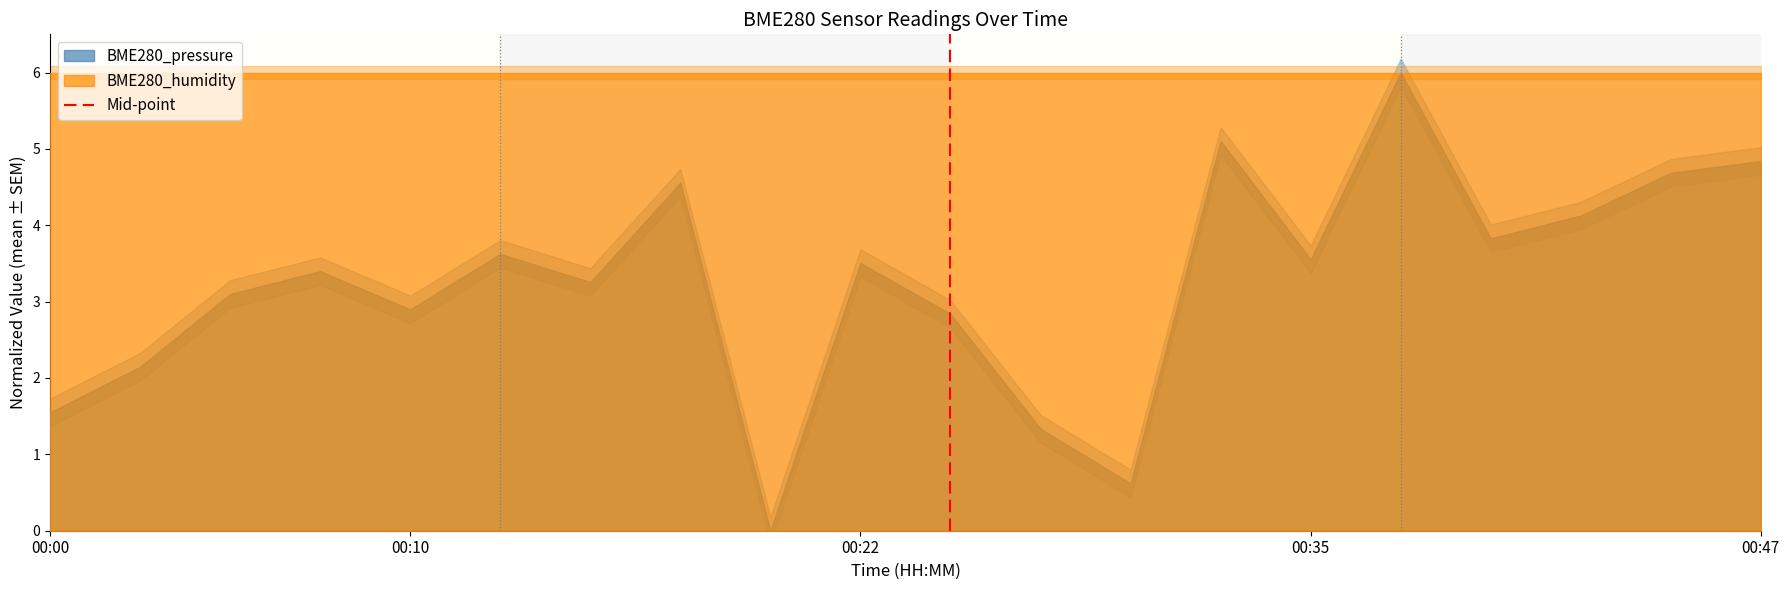

At which label is the value closest to 0?

00:00